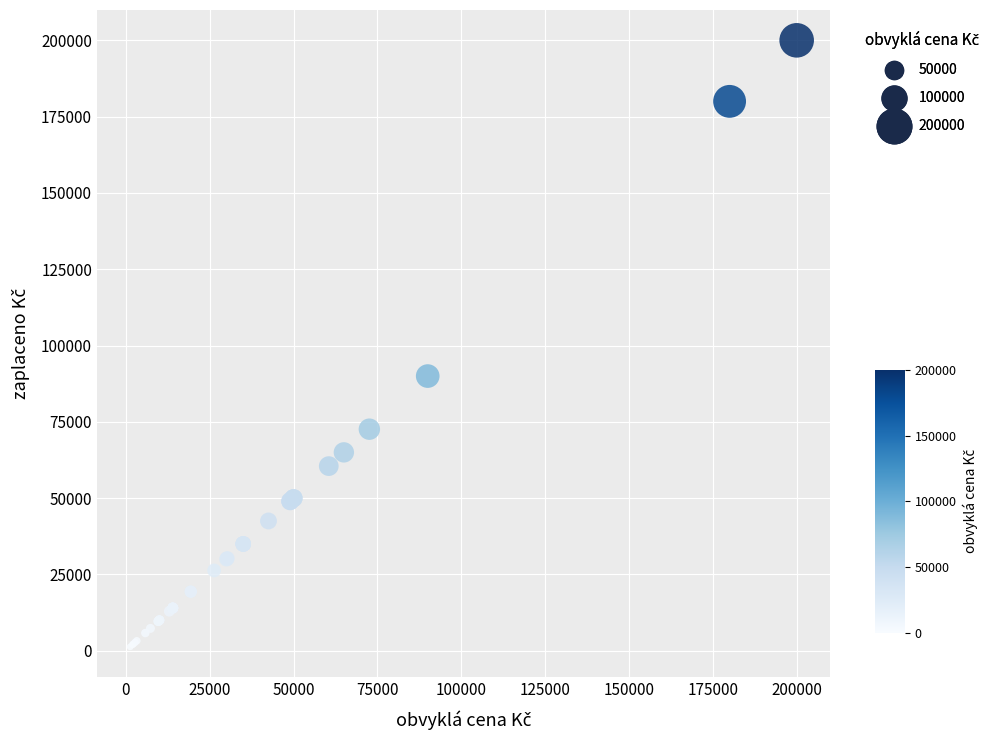

What Y value in the scatter plot is closest to 100650?

90000.0